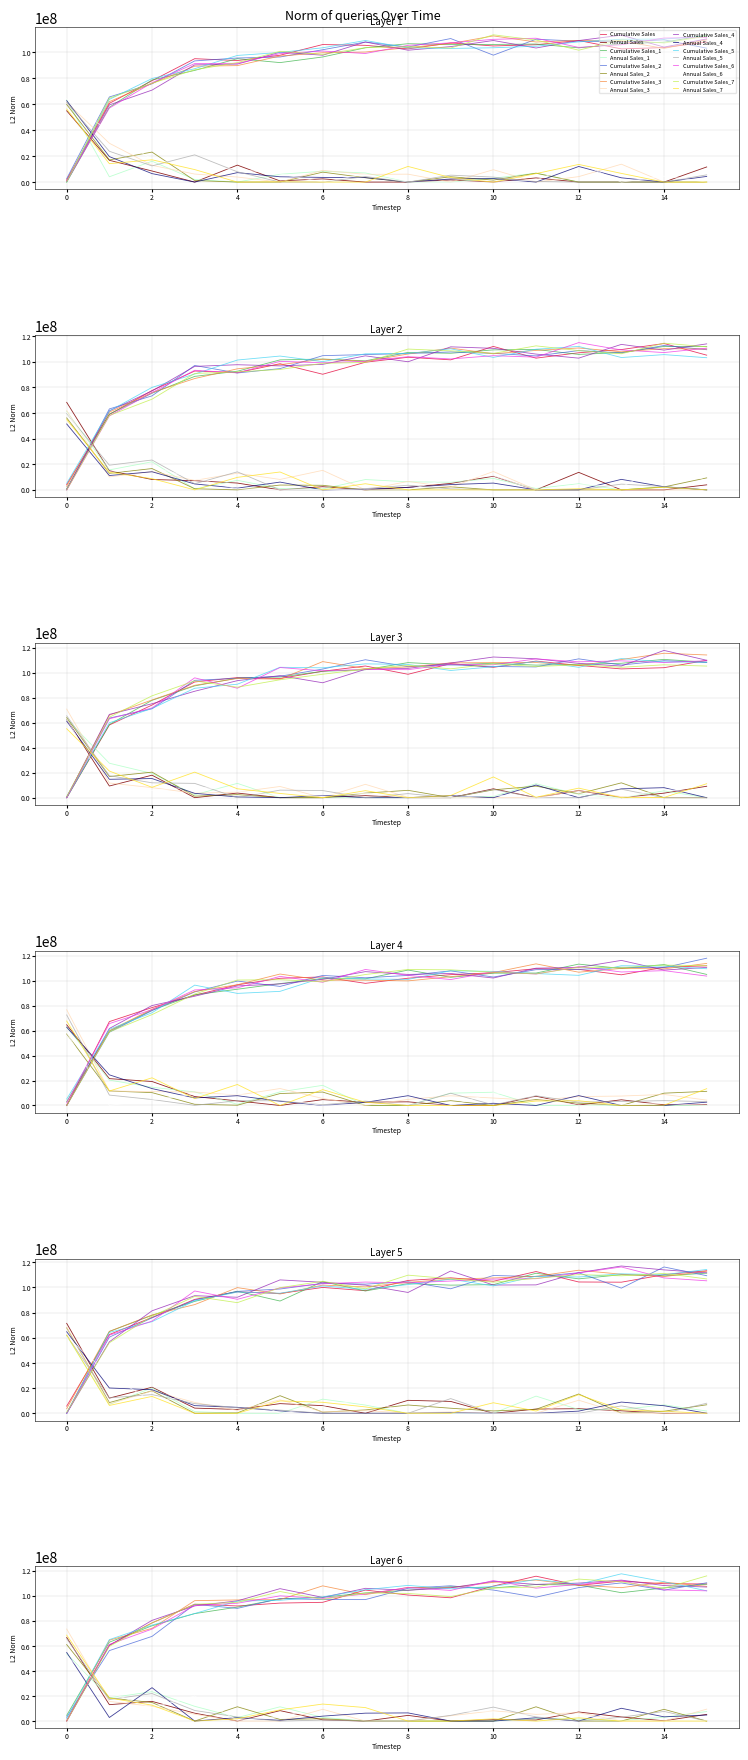

How many interior local valleys does the Cumulative Sales series have?

2